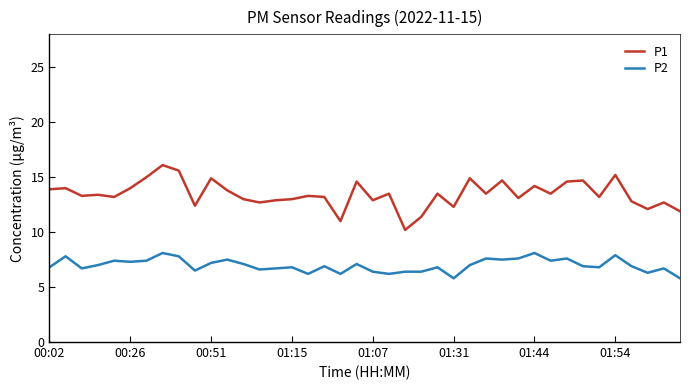

Which series has the widest spread of values?

P1